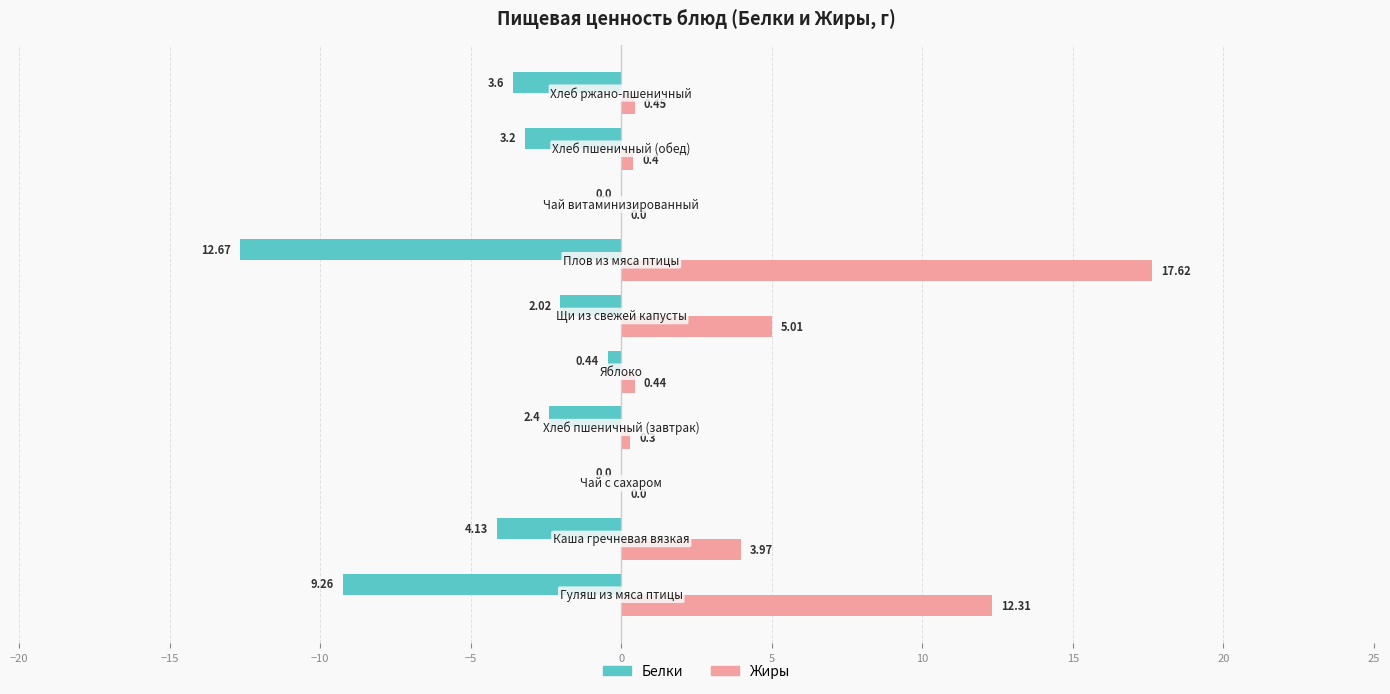

What is the sum of all Белки values?

-37.7